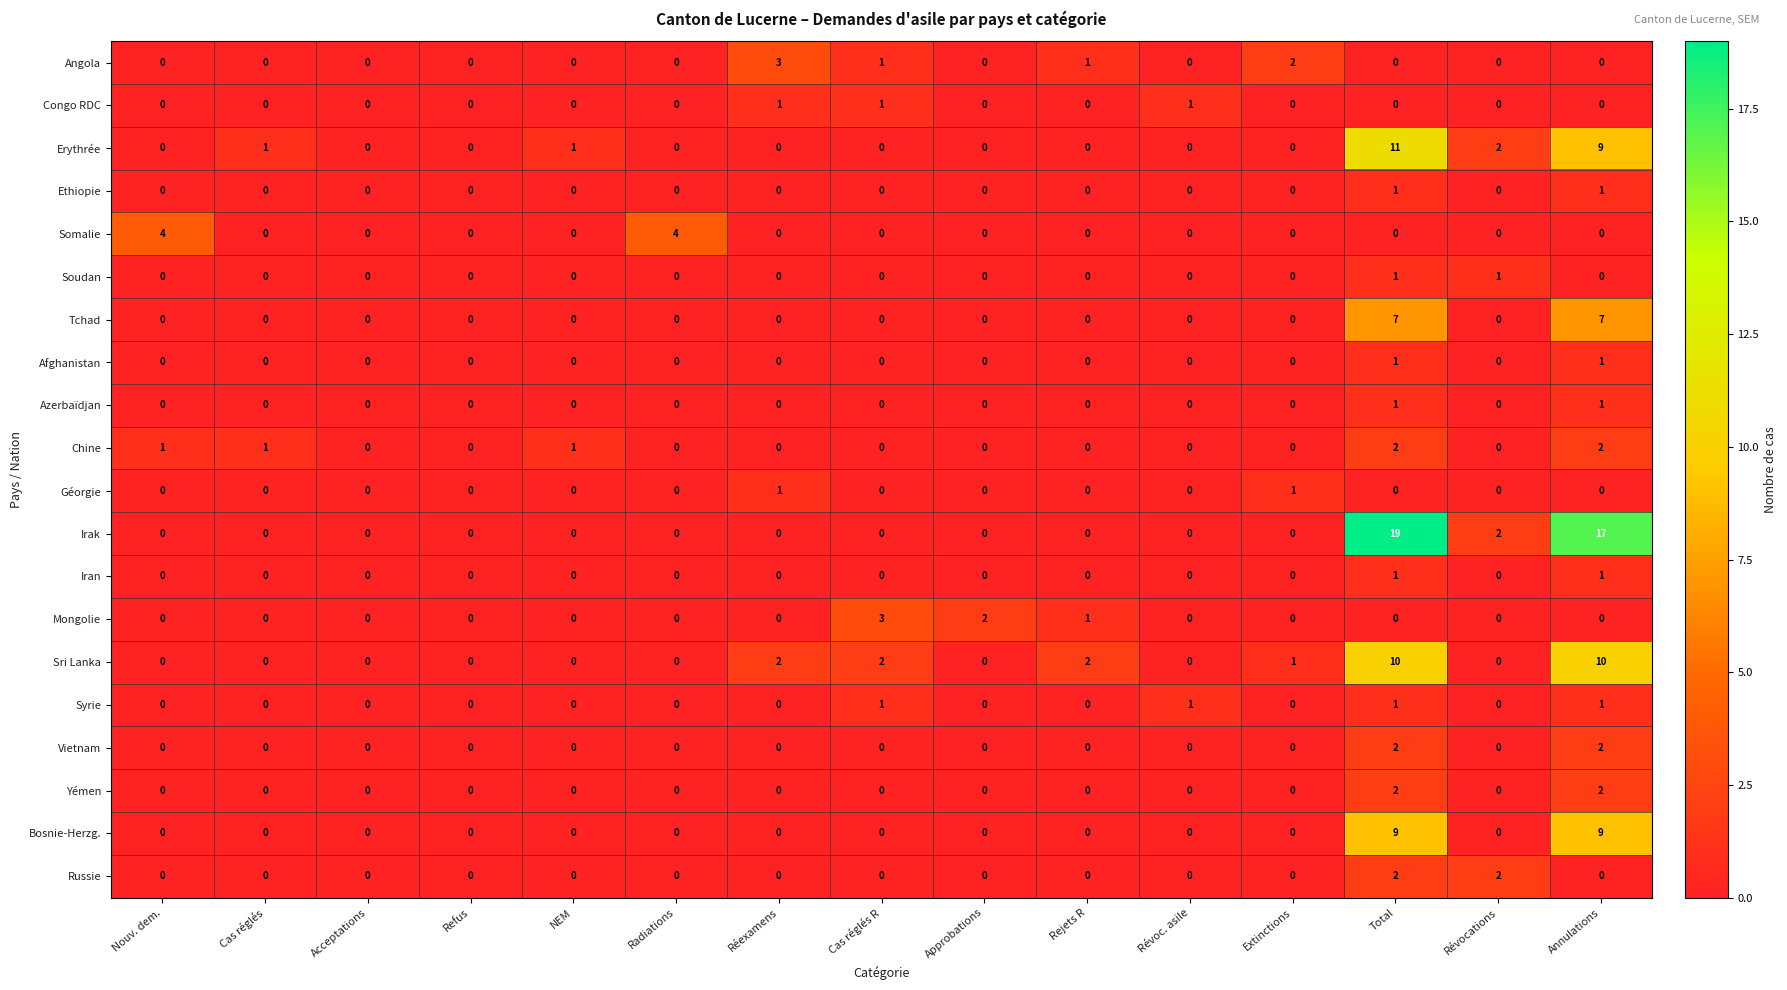

Count the Géorgie values in the range 0 to 1.

15